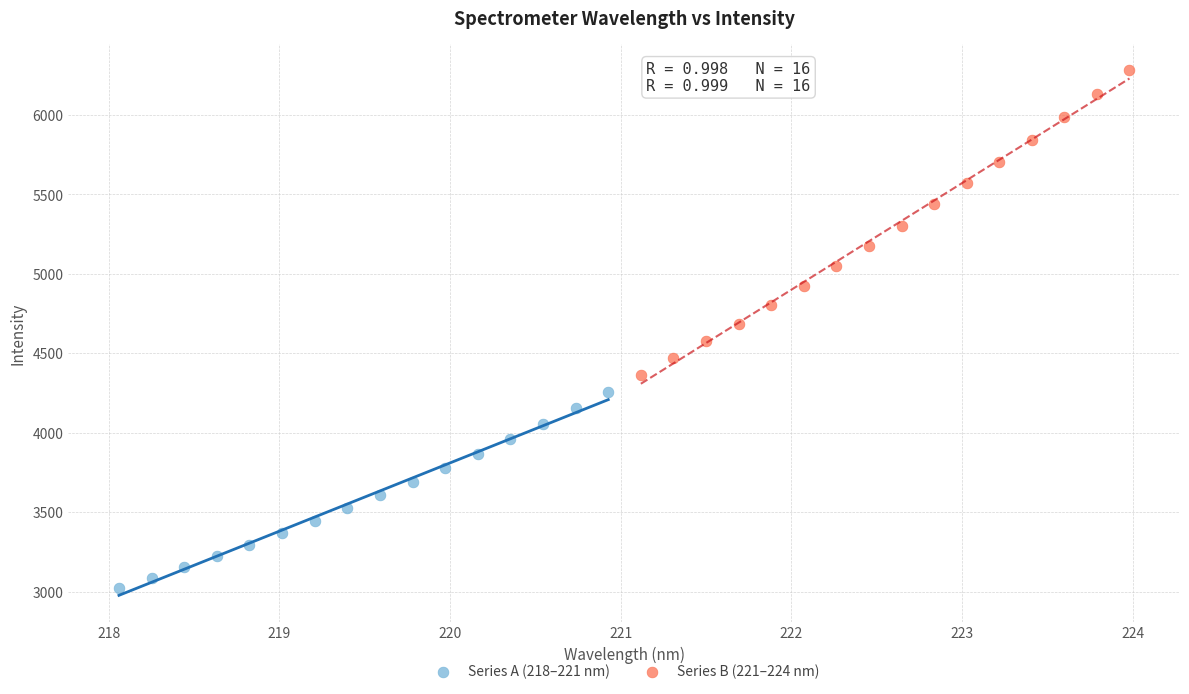

Which series reaches the maximum Y coordinate?

Series B (221–224 nm)